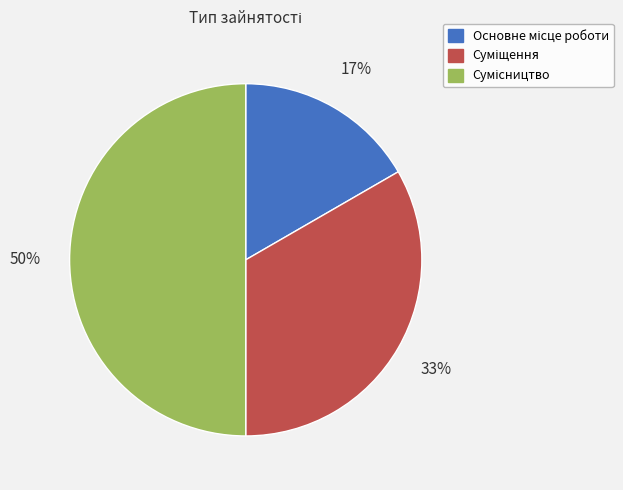

To the nearest percent, what is the average slice percentage?

33%